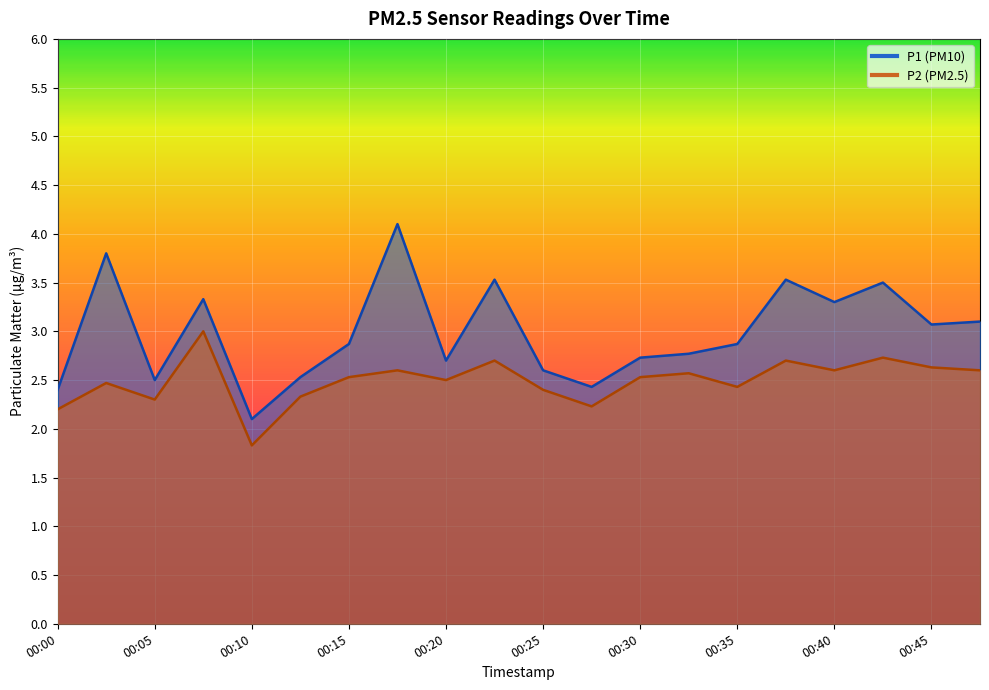

True or false: P1 and P2 cross at least once.

False